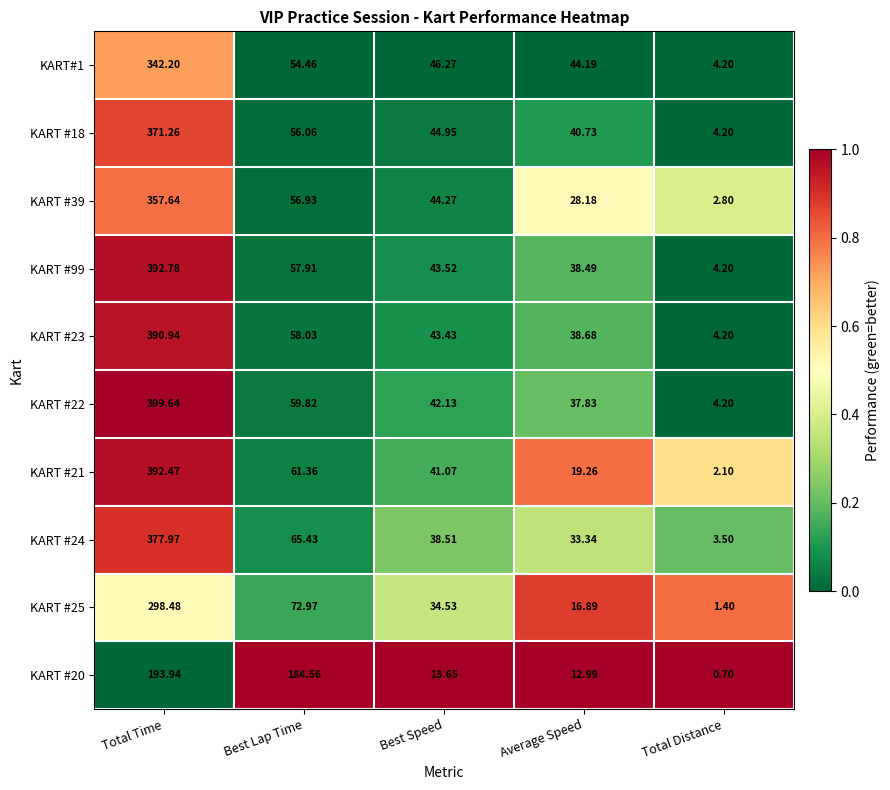

List the labels in order of KART #25 value, smallest first.

Total Distance, Average Speed, Best Speed, Best Lap Time, Total Time